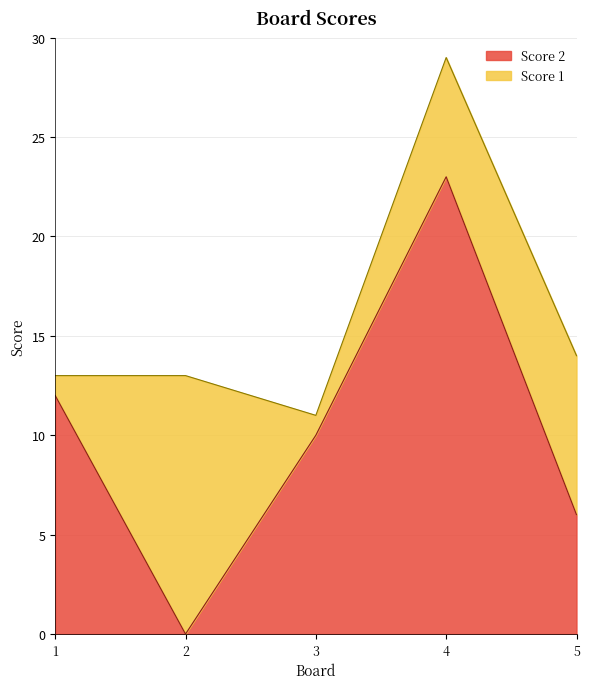

How many lines are shown in the chart?

2